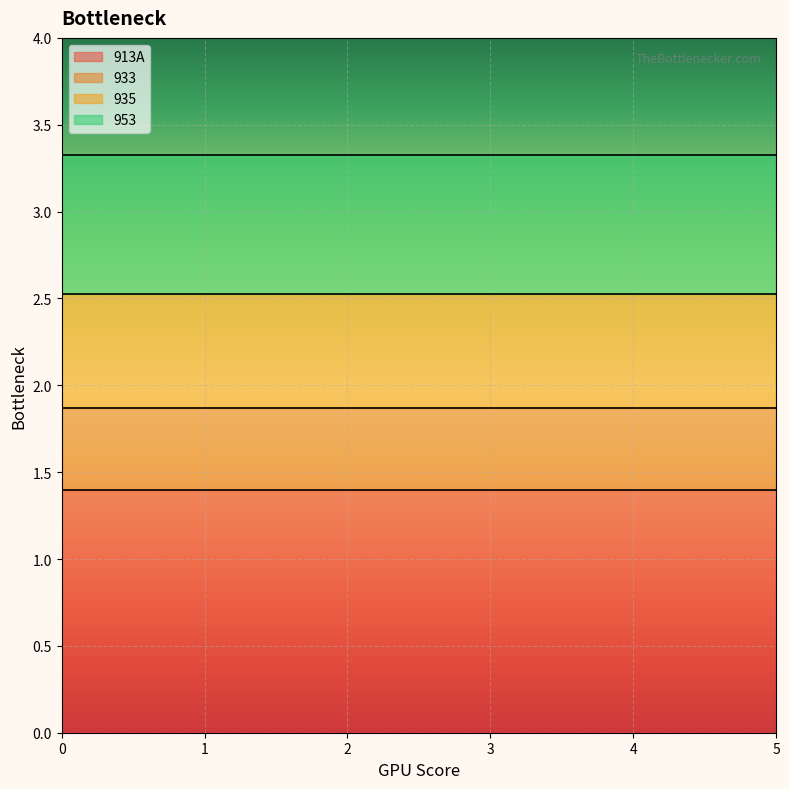

Count the number of categories in the chart.

6